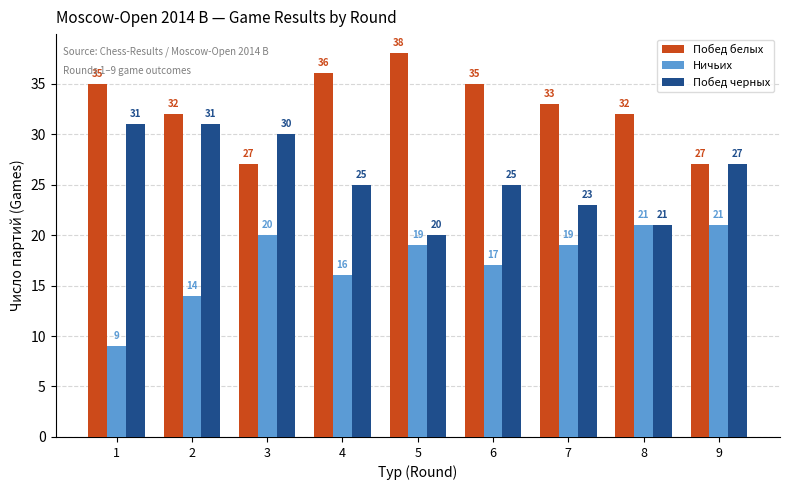

What is the spread (max minus min) of values at 3?

10